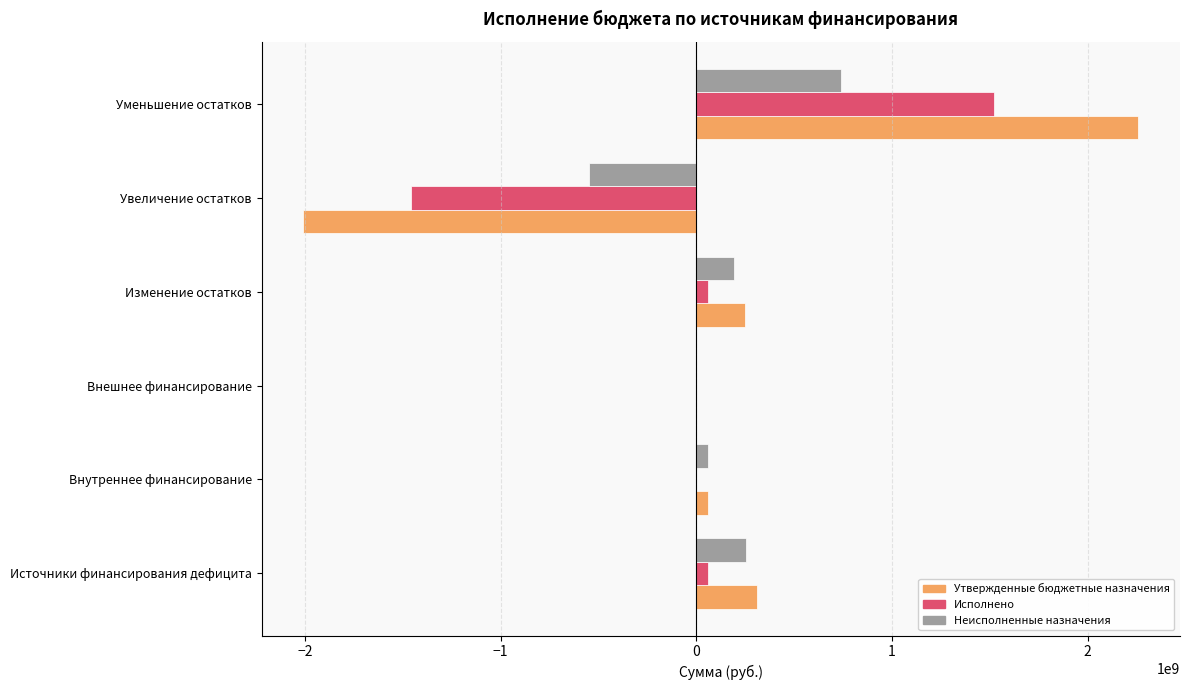

What is the maximum value for Утвержденные бюджетные назначения?

2257771359.9